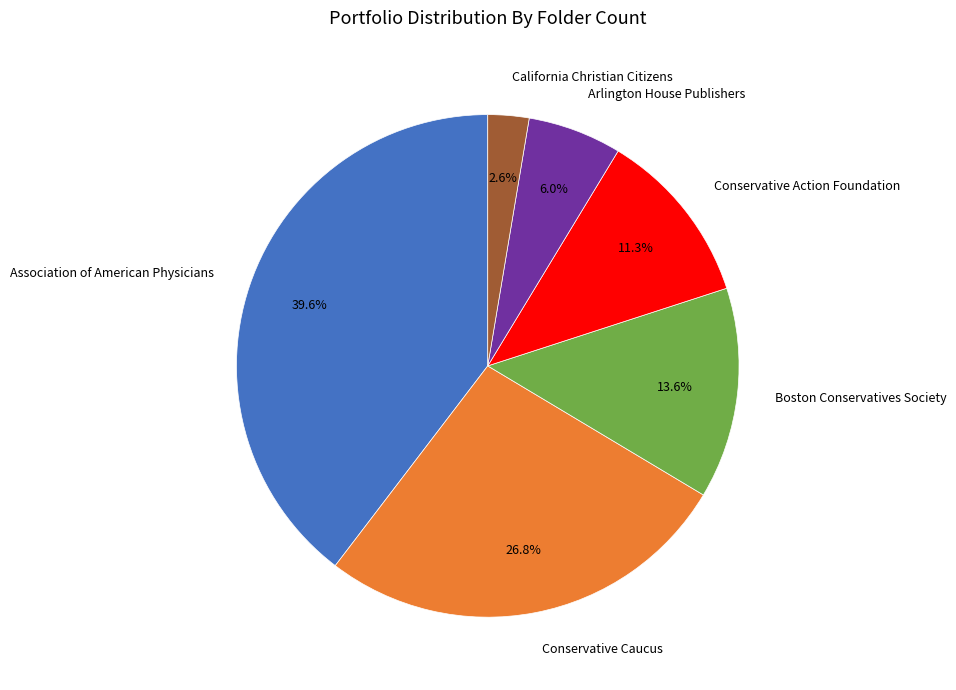

Count the number of slices in the pie.

6